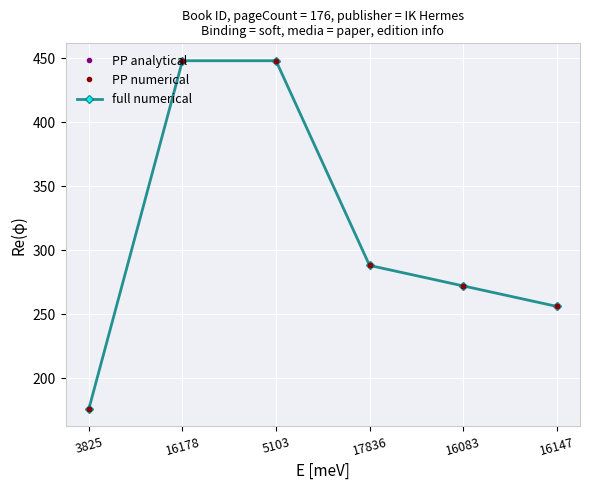

Reading left to right, transcribe all the data shown in this chart.

PP analytical: 3825=176	16178=448	5103=448	17836=288	16083=272	16147=256
PP numerical: 3825=176	16178=448	5103=448	17836=288	16083=272	16147=256
full numerical: 3825=176	16178=448	5103=448	17836=288	16083=272	16147=256